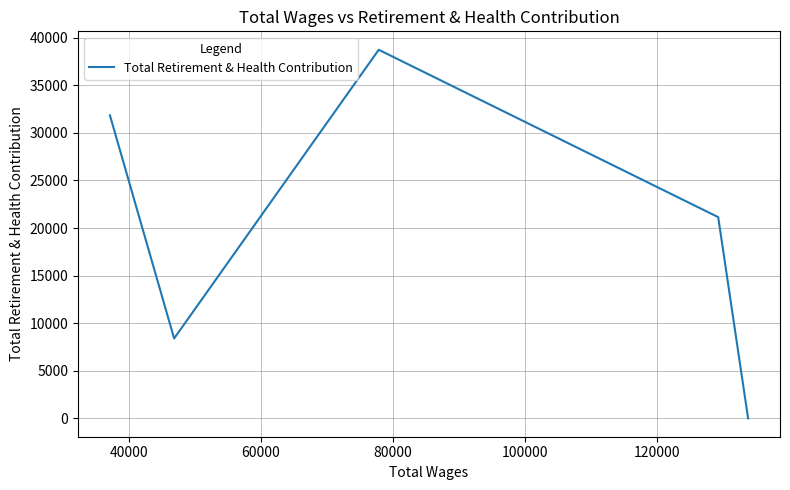

Is it true that the value at 80000 is 5721?

False